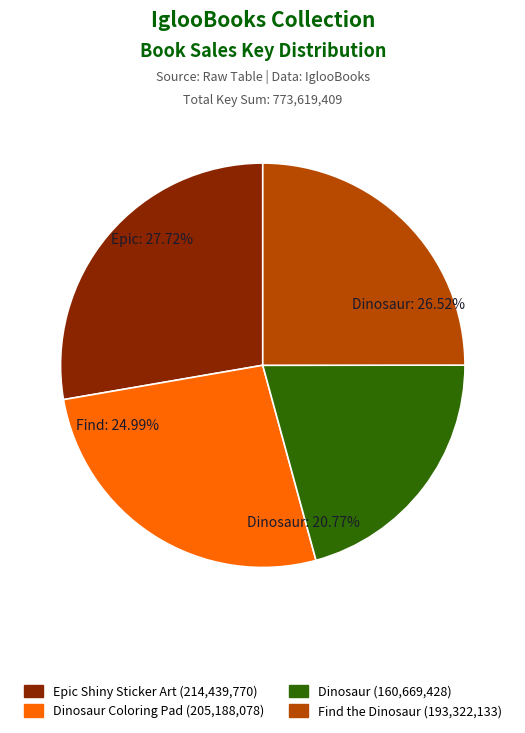

Is it true that Epic Shiny Sticker Art is 20% of the pie?

False